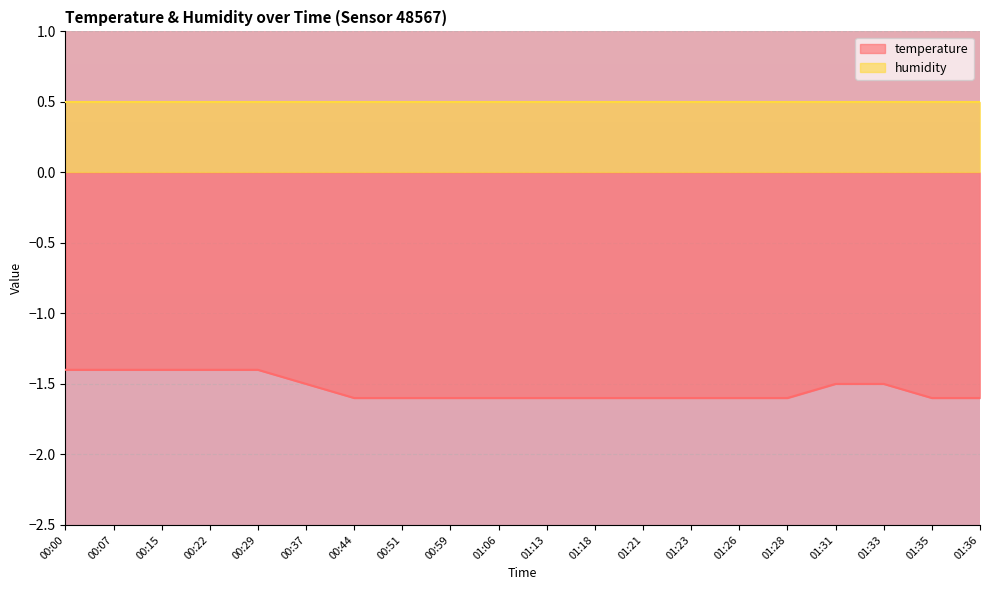

At which category does the chart reach its minimum across all series?

00:44